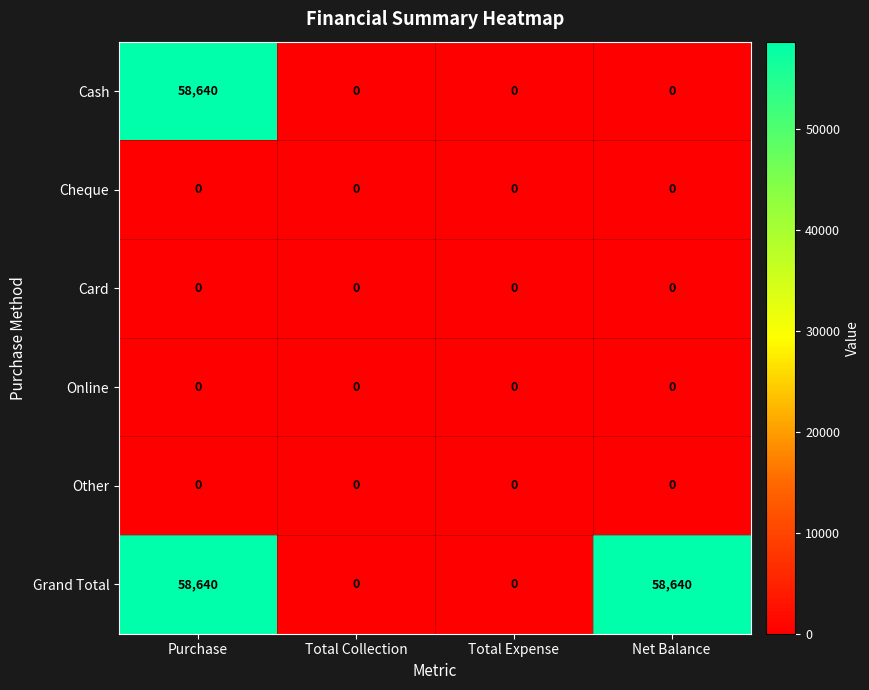

What is the greatest value displayed?

58640